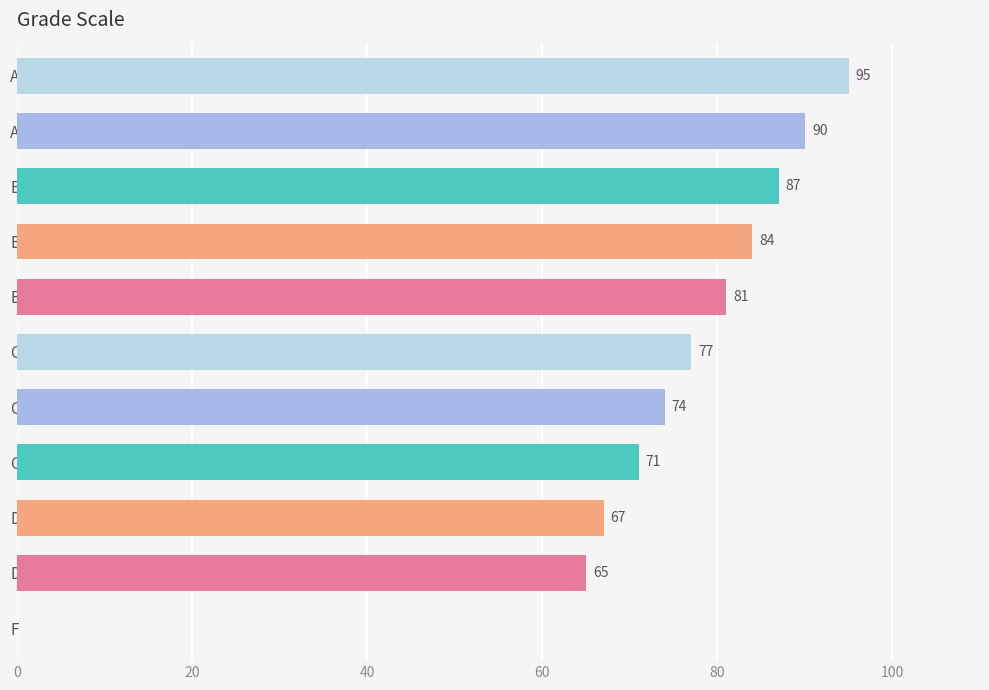

What is the approximate value at C+, to the nearest 10?

80